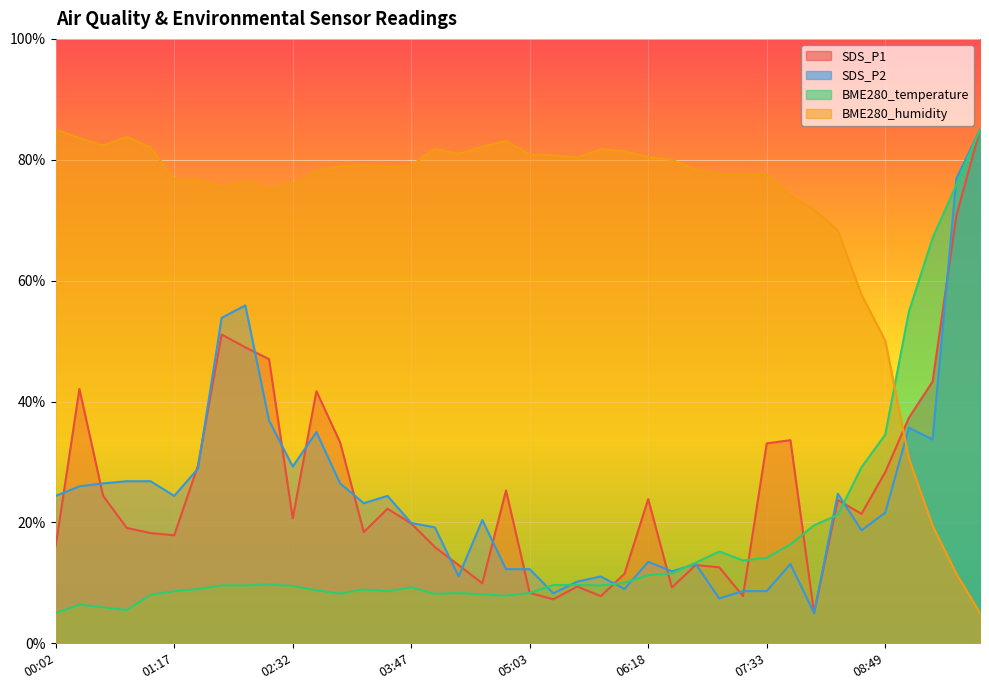

Which has a higher value, 02:02 or 00:32?

02:02